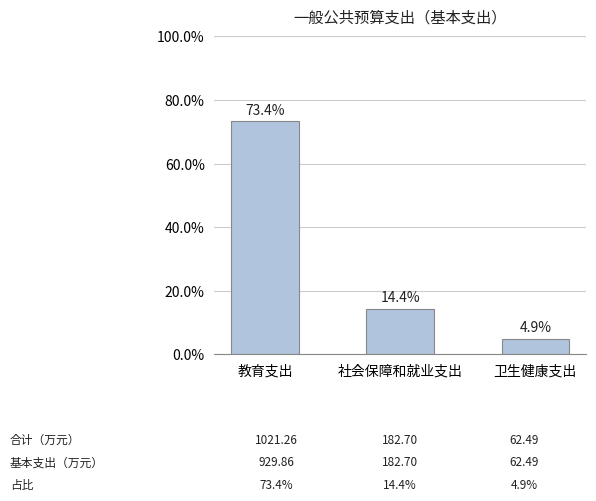

Is it true that the value at 卫生健康支出 is 4.9?

True